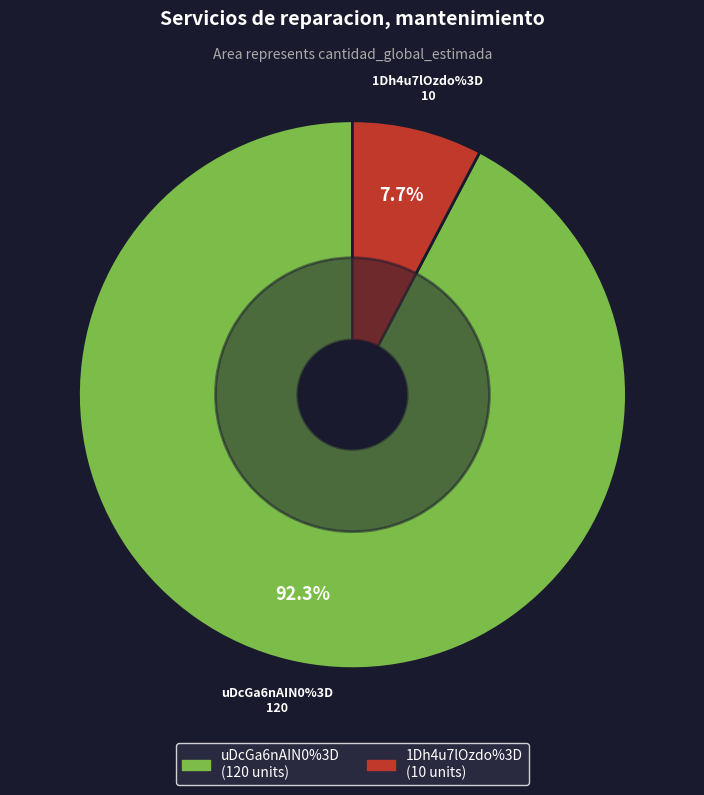

What percentage is NOT represented by uDcGa6nAIN0%3D?

7.7%